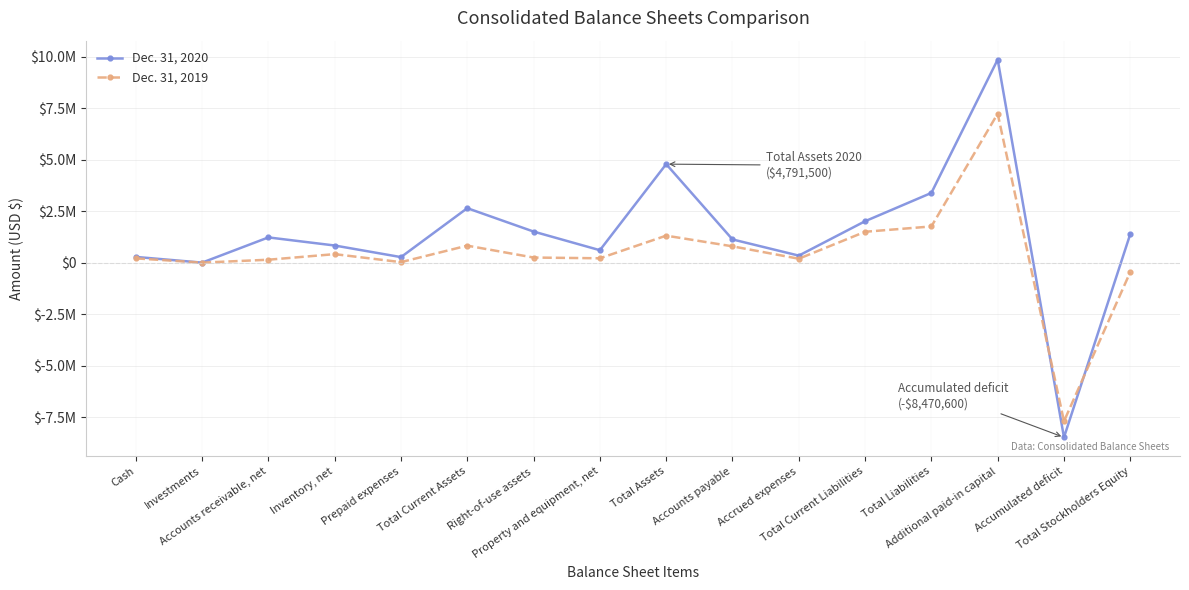

Does the chart have visible grid lines?

Yes